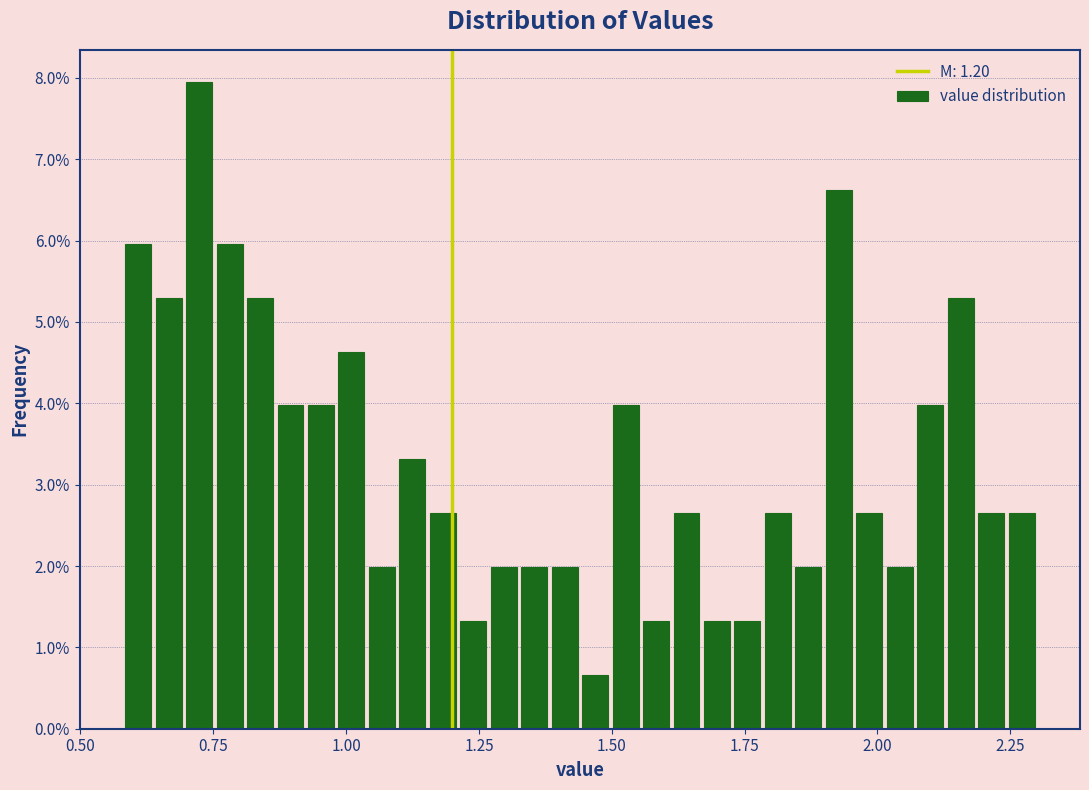

Read against the x-axis, roughly where is the centre of the tallest bar?

0.70